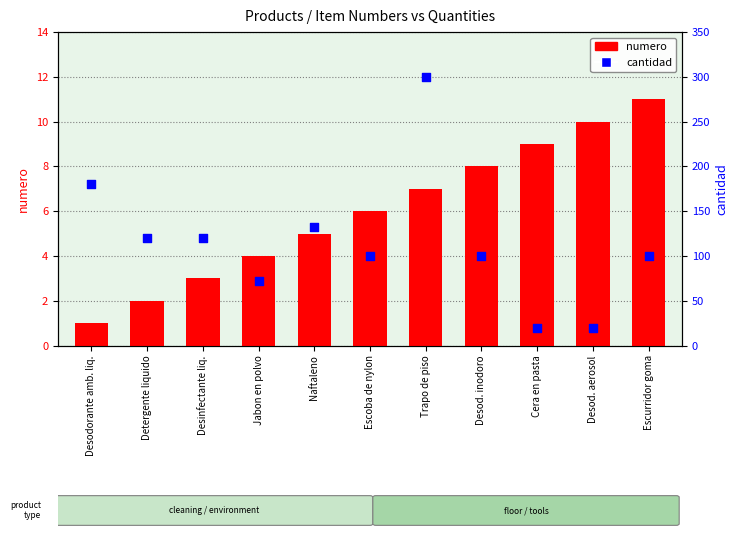

Which series has the widest spread of Y values?

cantidad